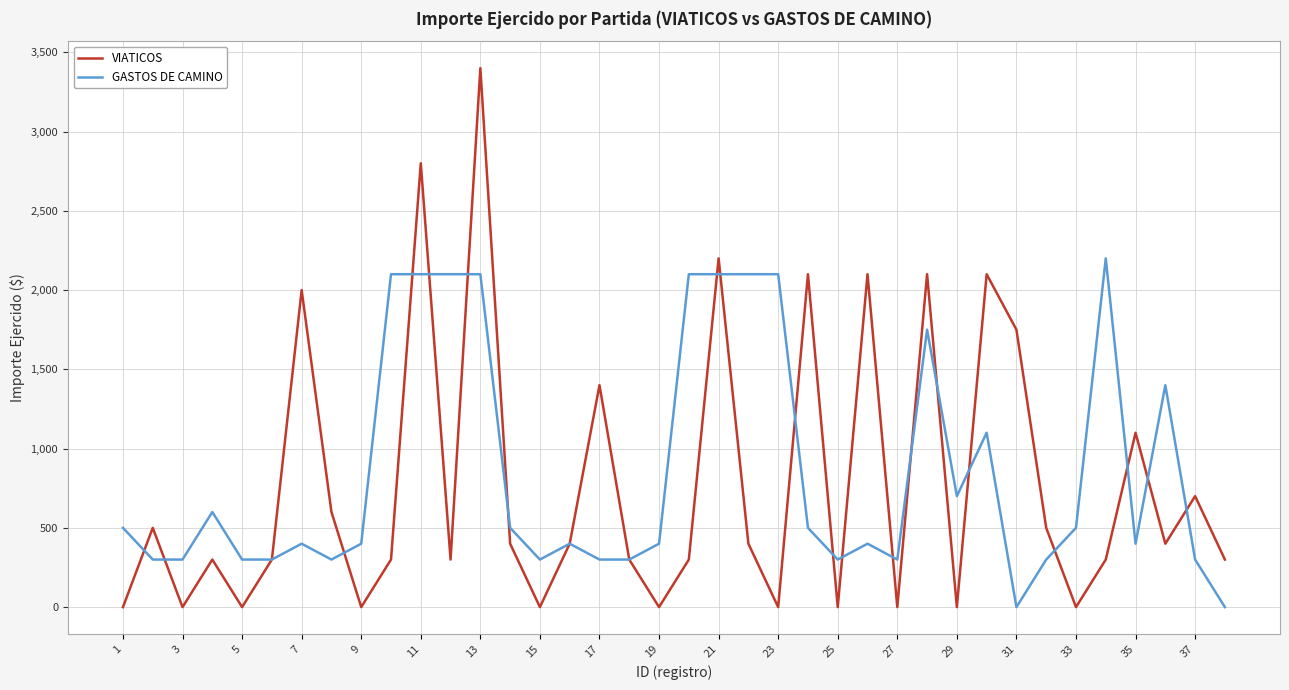

List the series in order of their peak value, highest first.

VIATICOS, GASTOS DE CAMINO